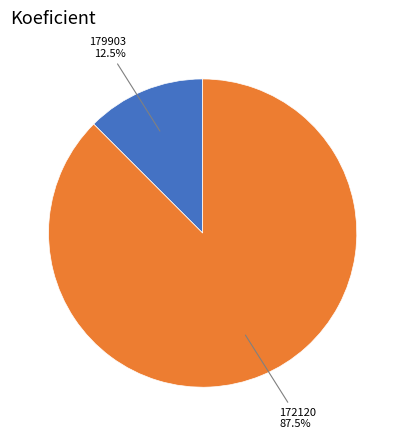

Does any single category account for the majority?

Yes